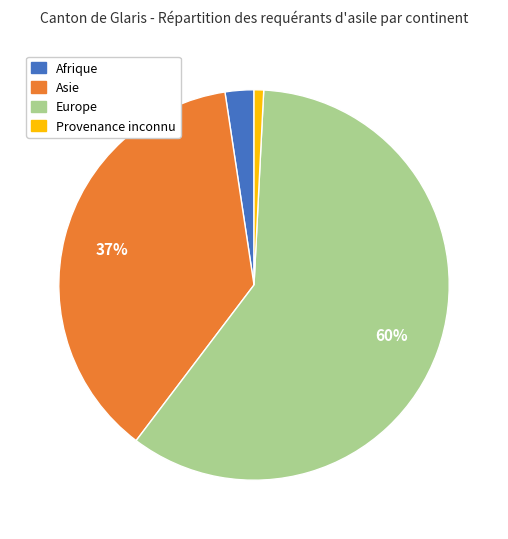

Rank the categories by value from lowest to highest.

Provenance inconnu, Afrique, Asie, Europe